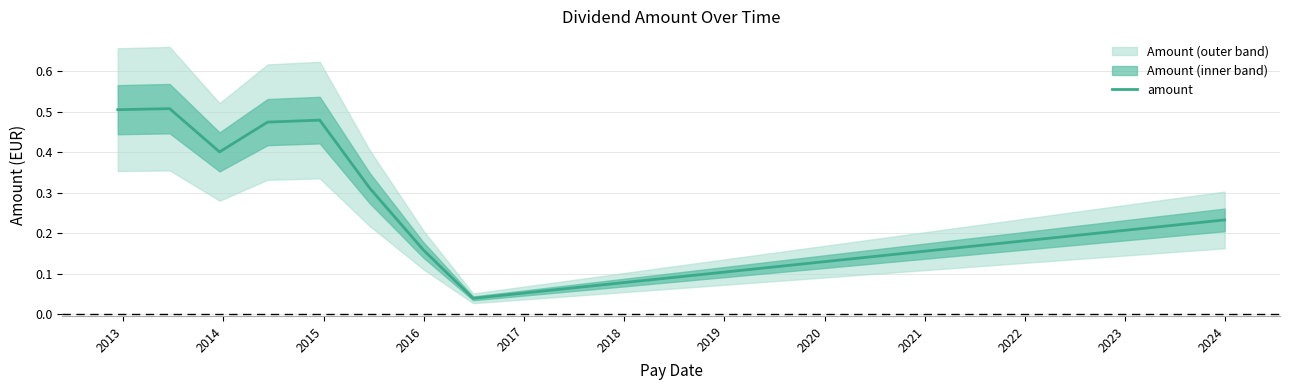

Is this an area chart (filled region under the line)?

No